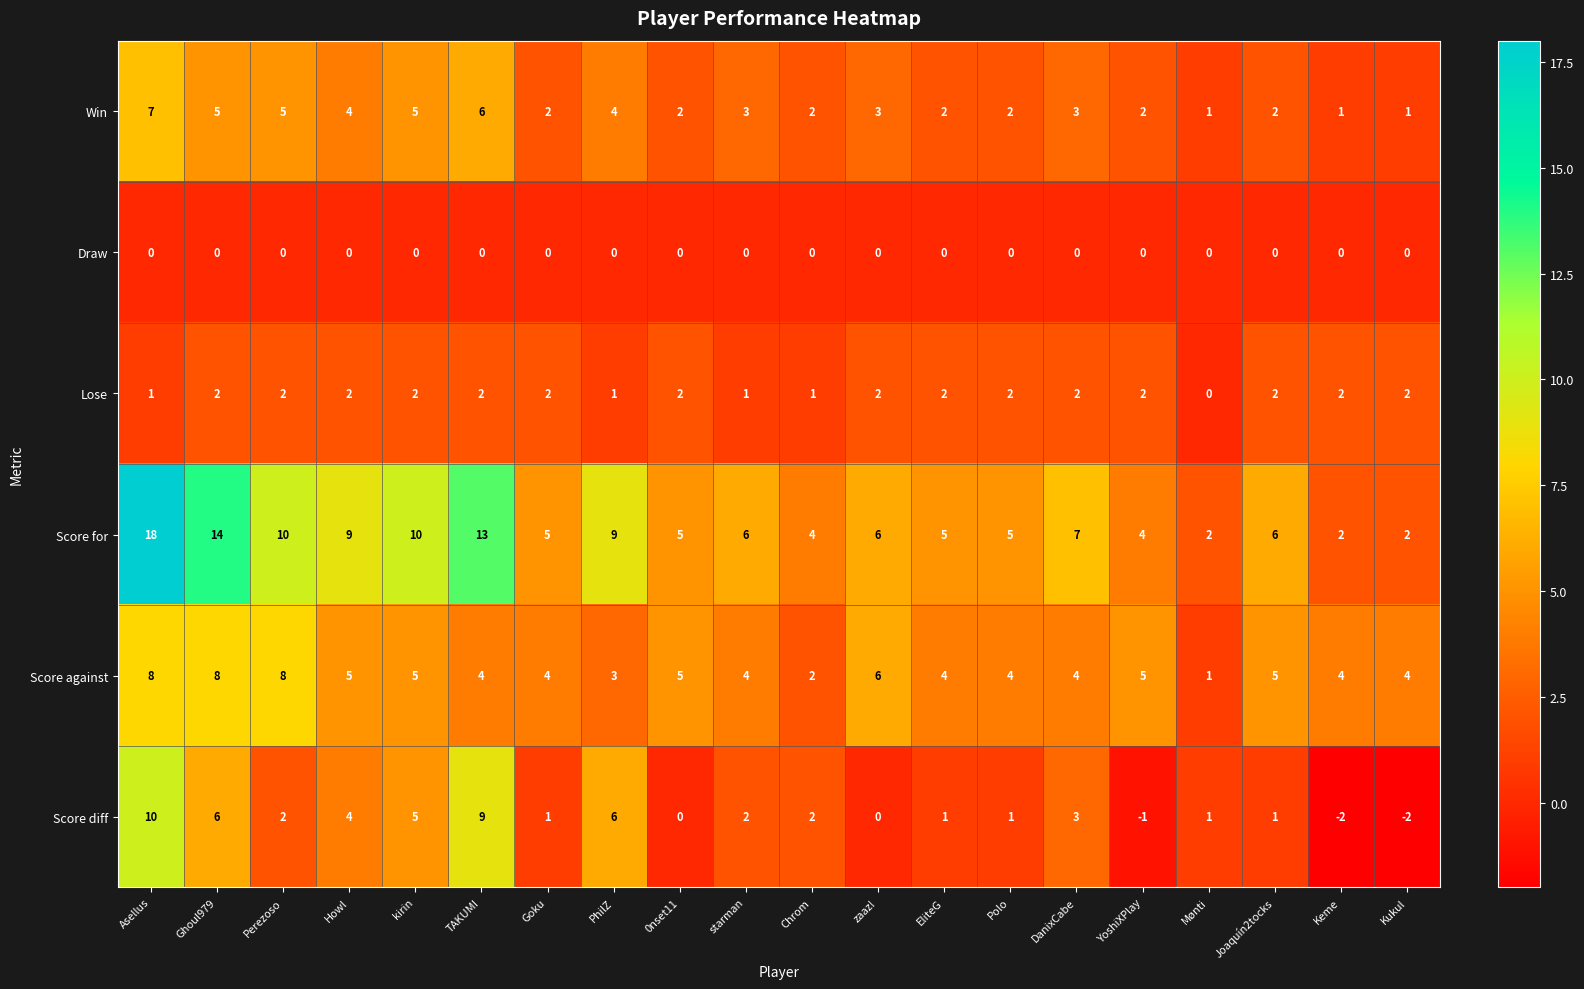

Which series changed the most between Howl and EliteG?

Score for